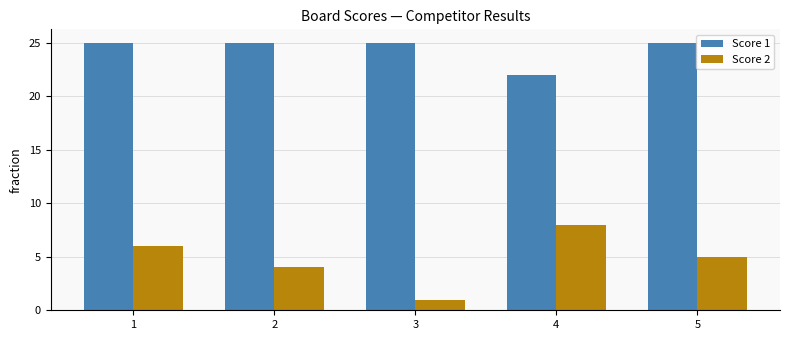

How many bars are there in each group?

2